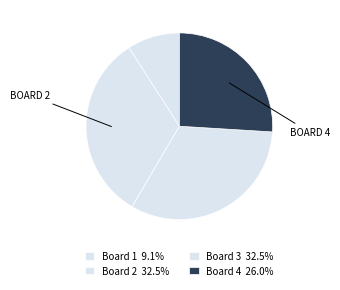

How many segments does this pie chart have?

4